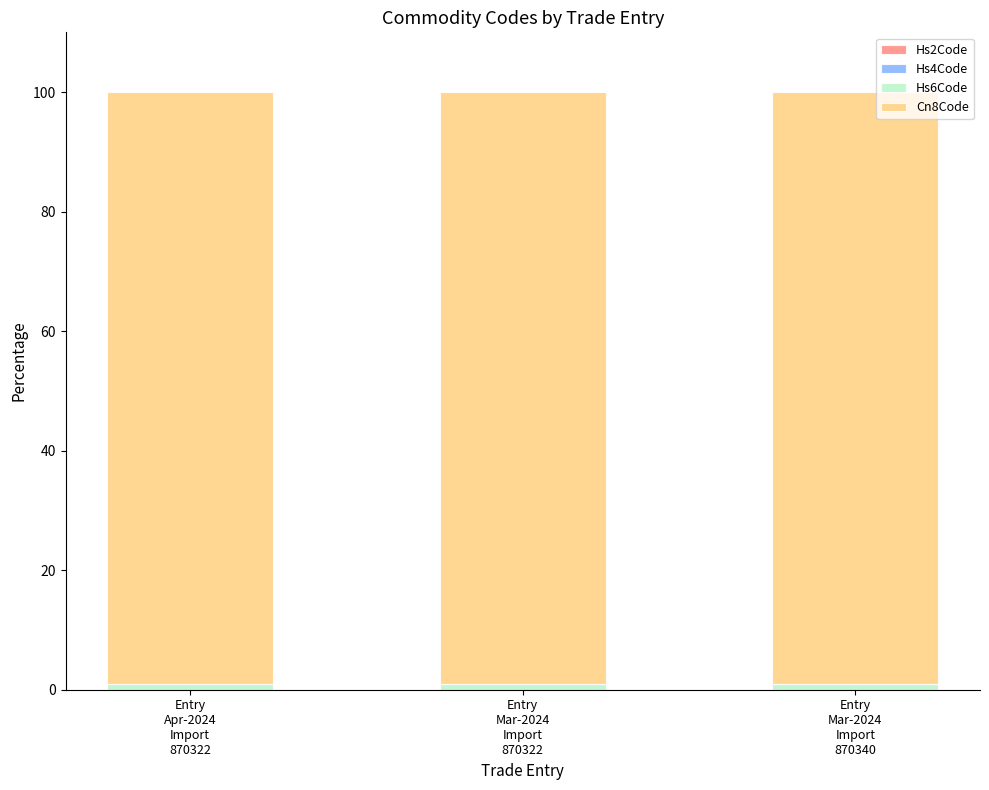

Are the bars grouped side by side (vs. stacked)?

No